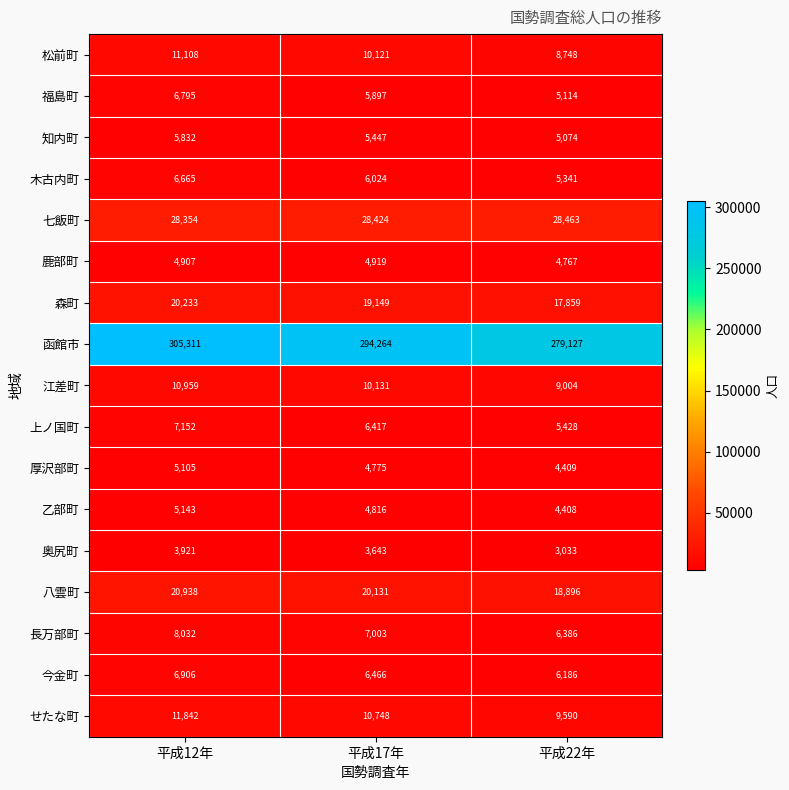

Read the せたな町 value at 平成12年, to the nearest 10.

11840